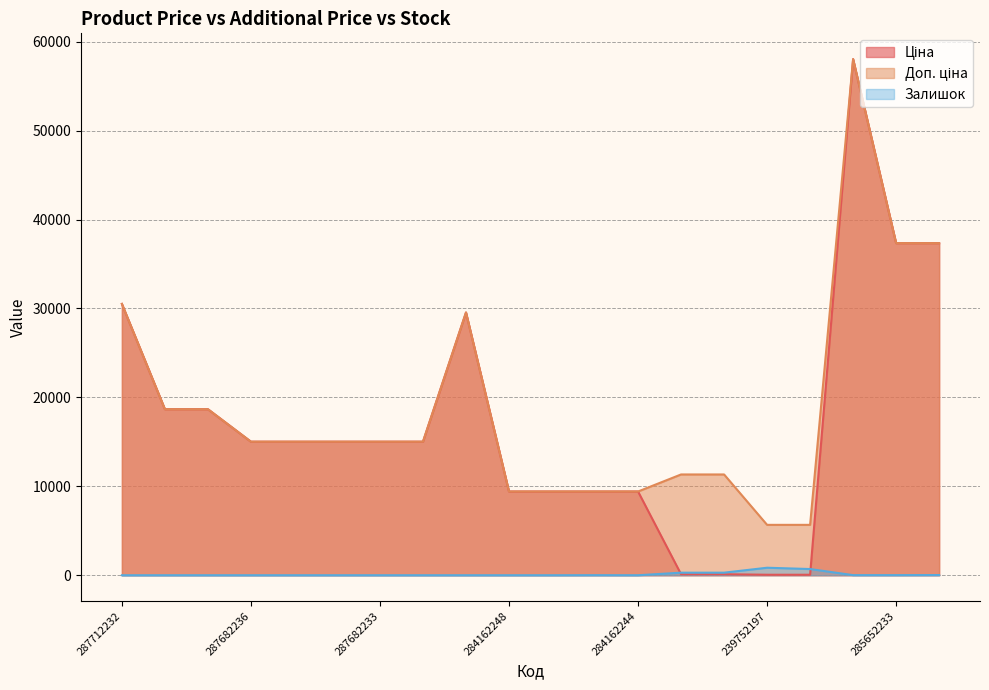

What is the greatest value displayed?

58037.0